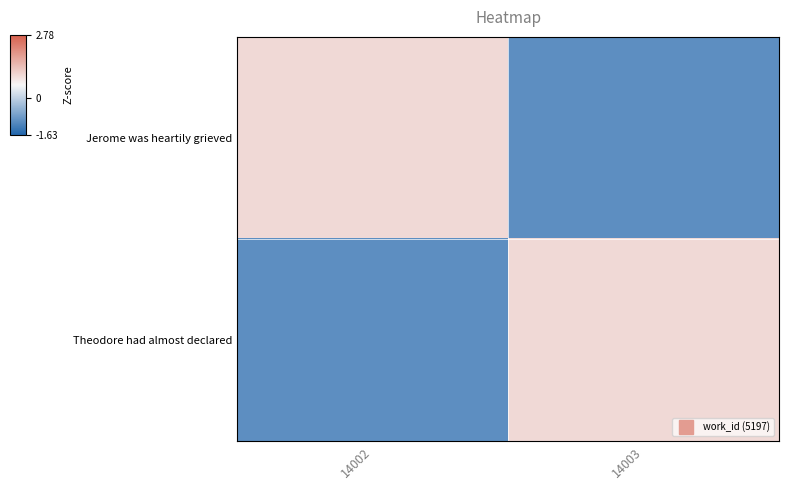

Reading right to left, extract all data points from this chart.

Jerome was heartily grieved: 14003=-1.0	14002=1.0
Theodore had almost declared: 14003=1.0	14002=-1.0